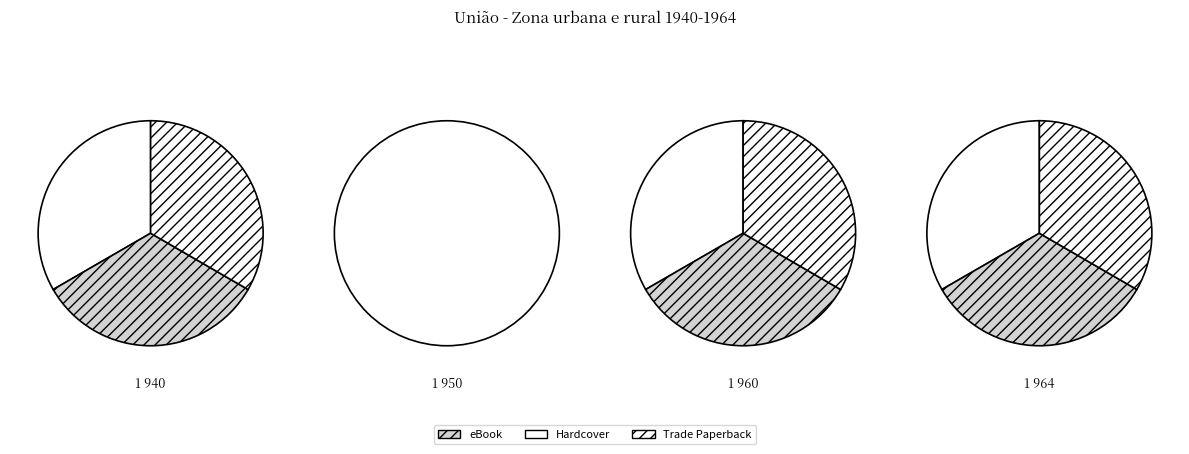

To the nearest percent, what is the average slice percentage?

25%